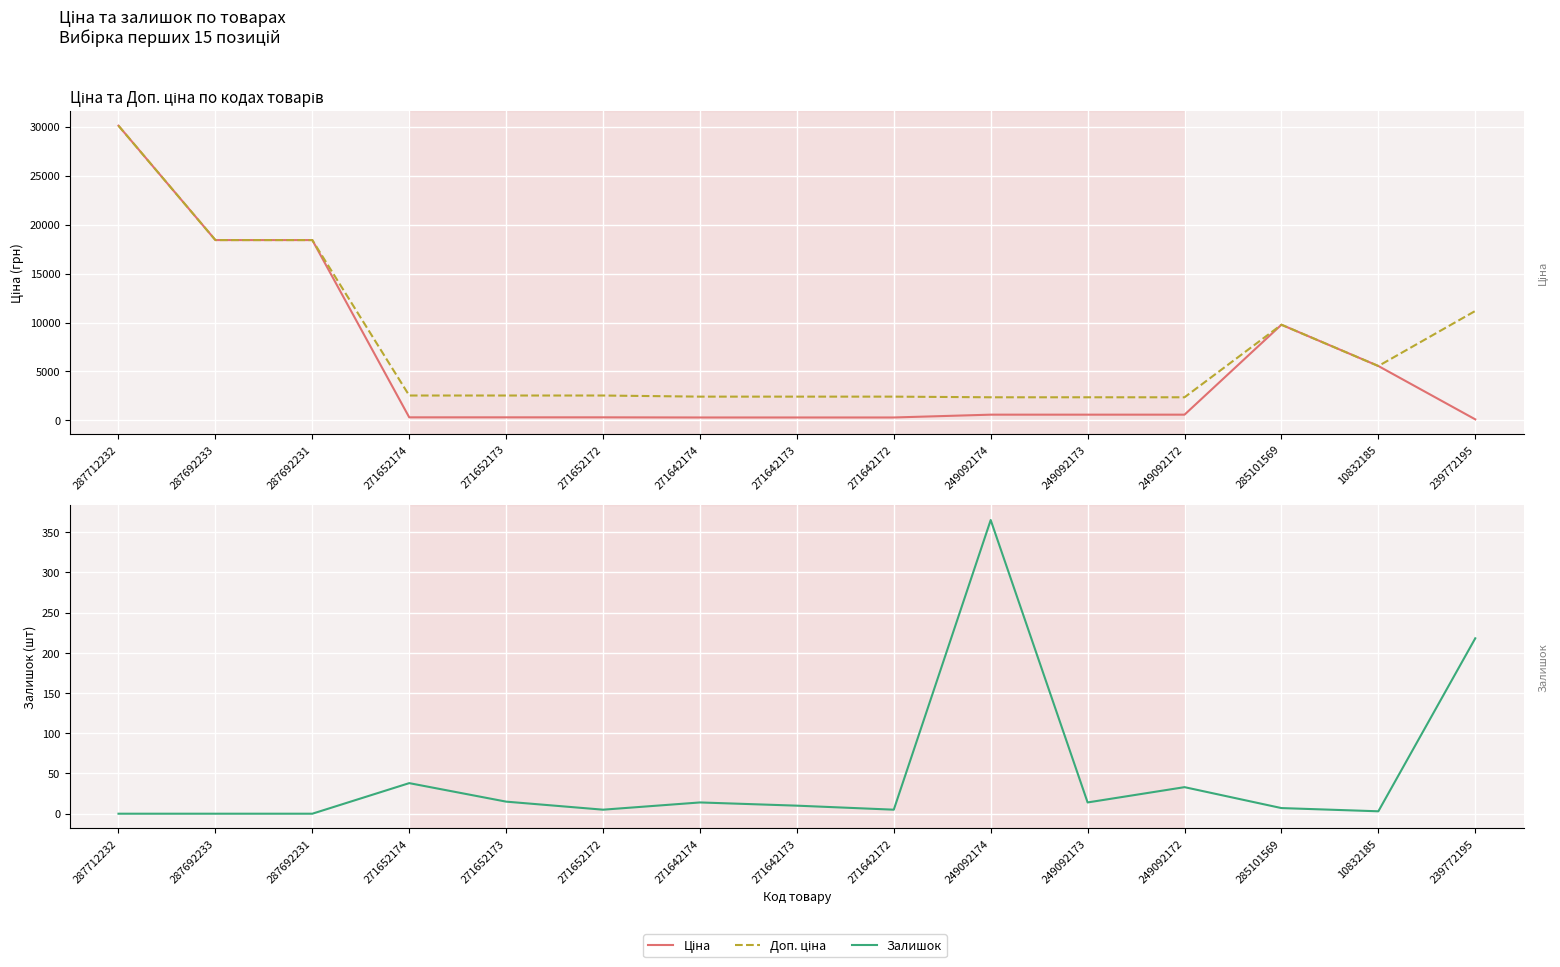

The Доп. ціна series shows 2432.8 at 271642174. True or false?

True